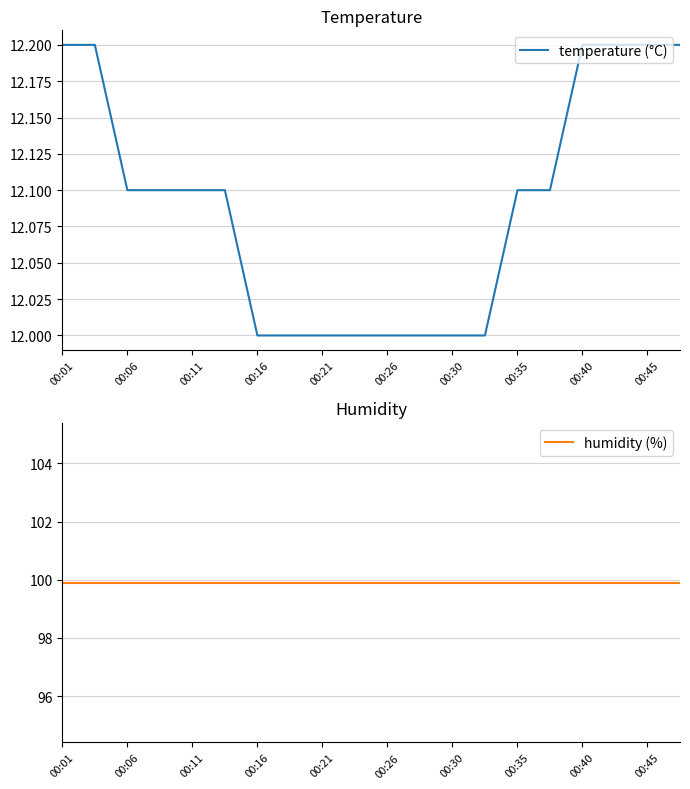

Is it true that temperature (°C) equals 19.5 at 00:45?

False